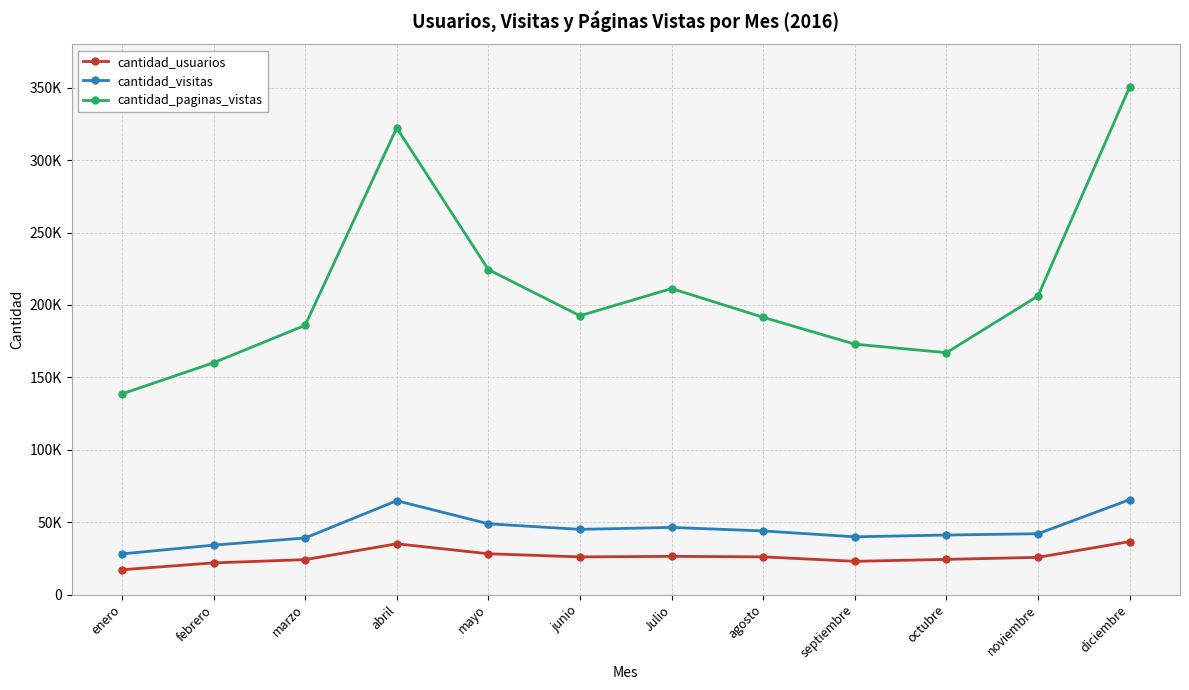

What is the label of the 4th point from the right?

septiembre